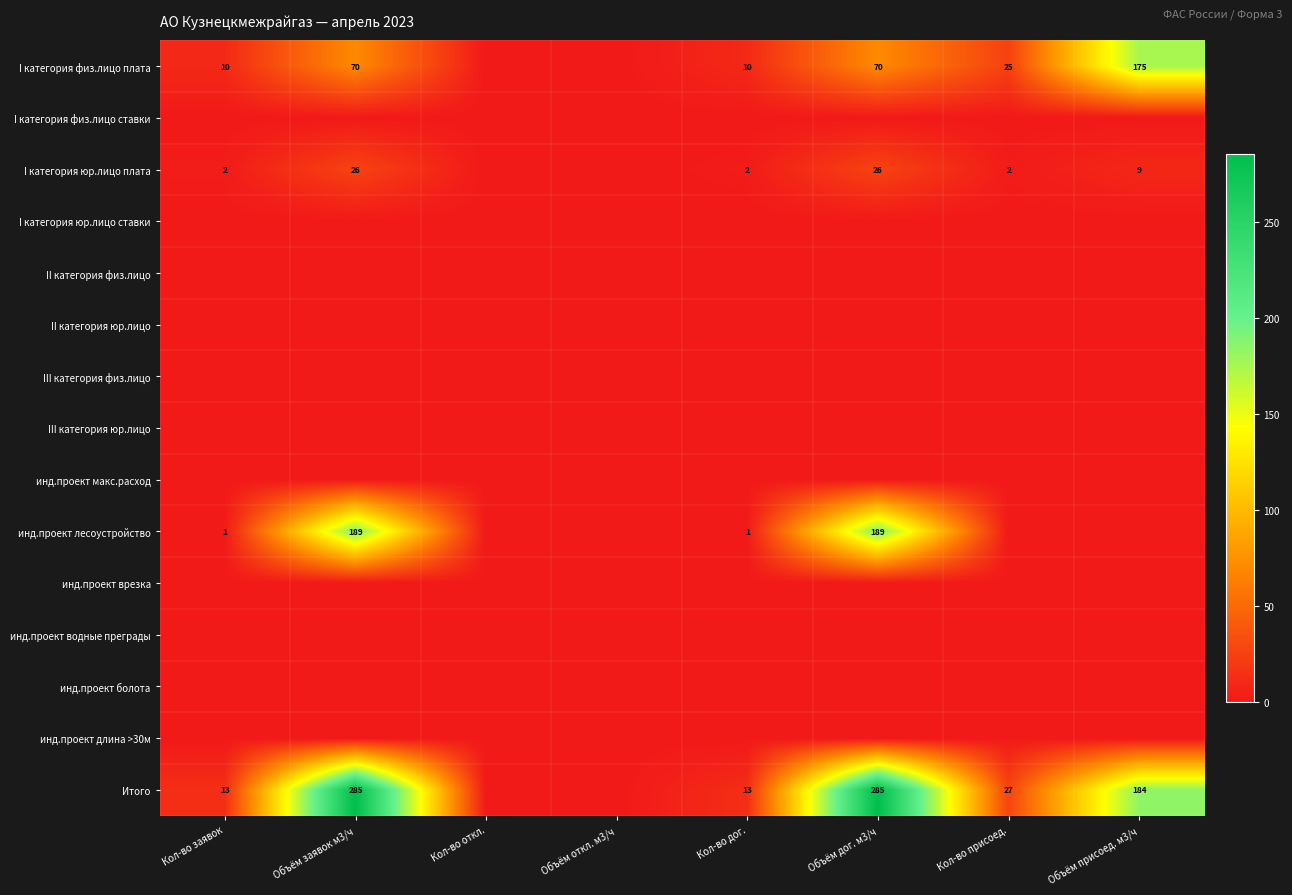

Is it true that Итого equals 79 at Объём заявок м3/ч?

False